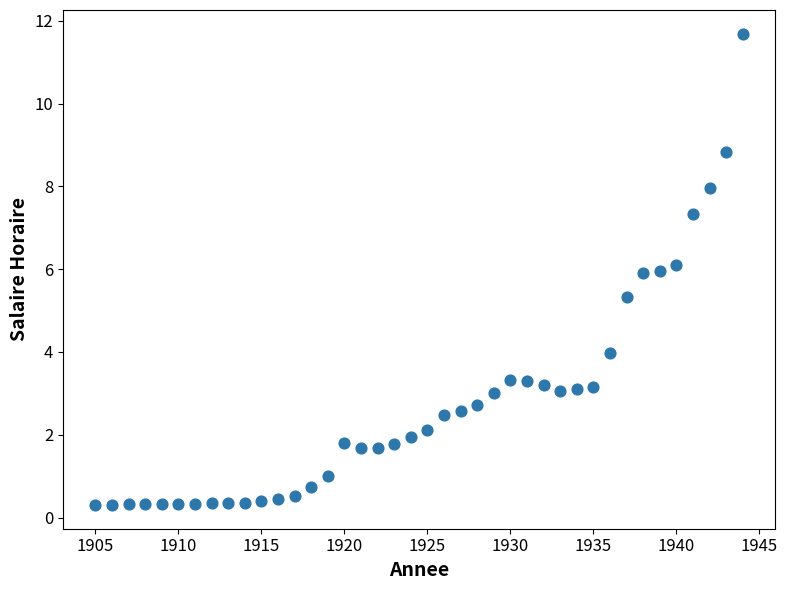

What Y value in the scatter plot is closest to 5?

5.3